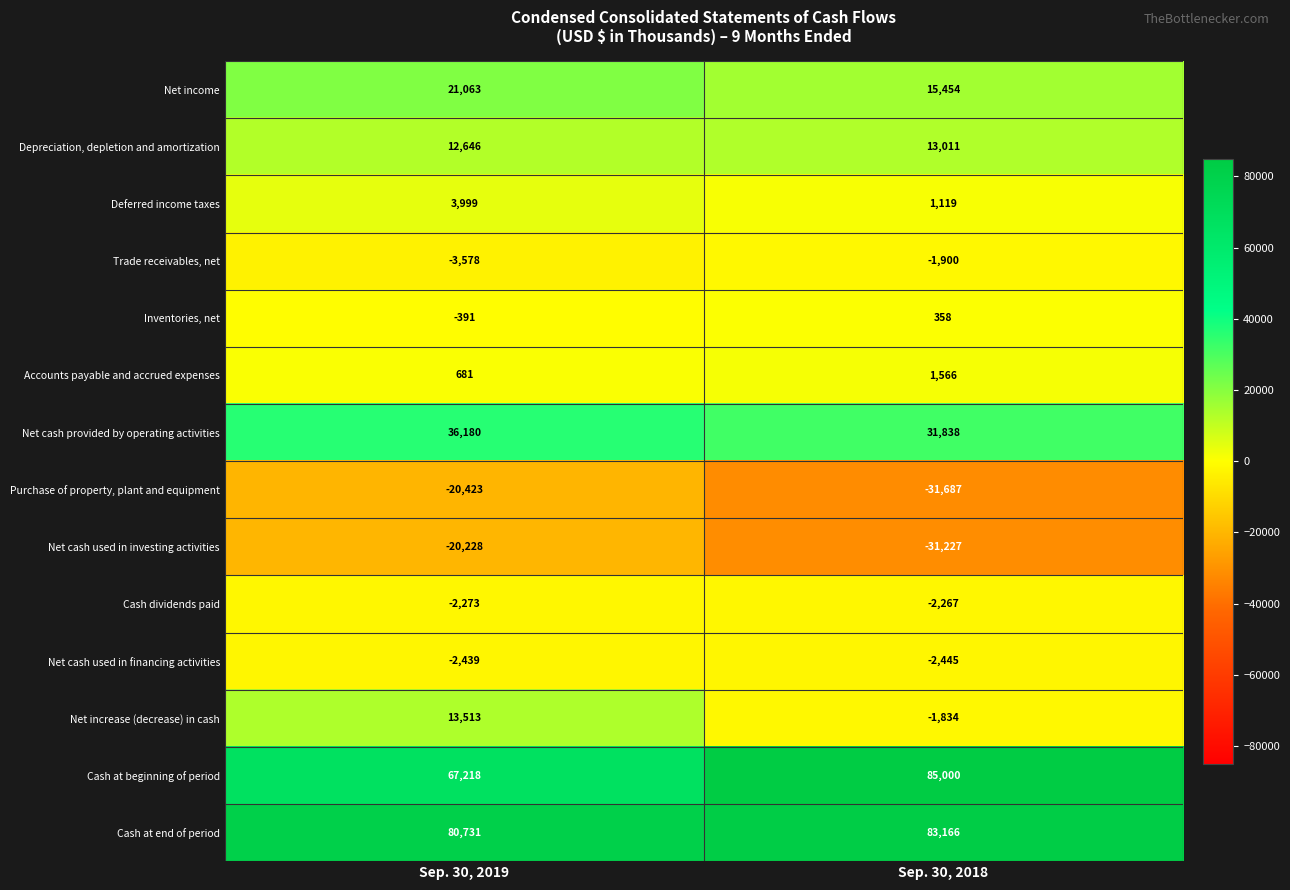

True or false: Net cash used in financing activities has a value of -2445 at Sep. 30, 2018.

True